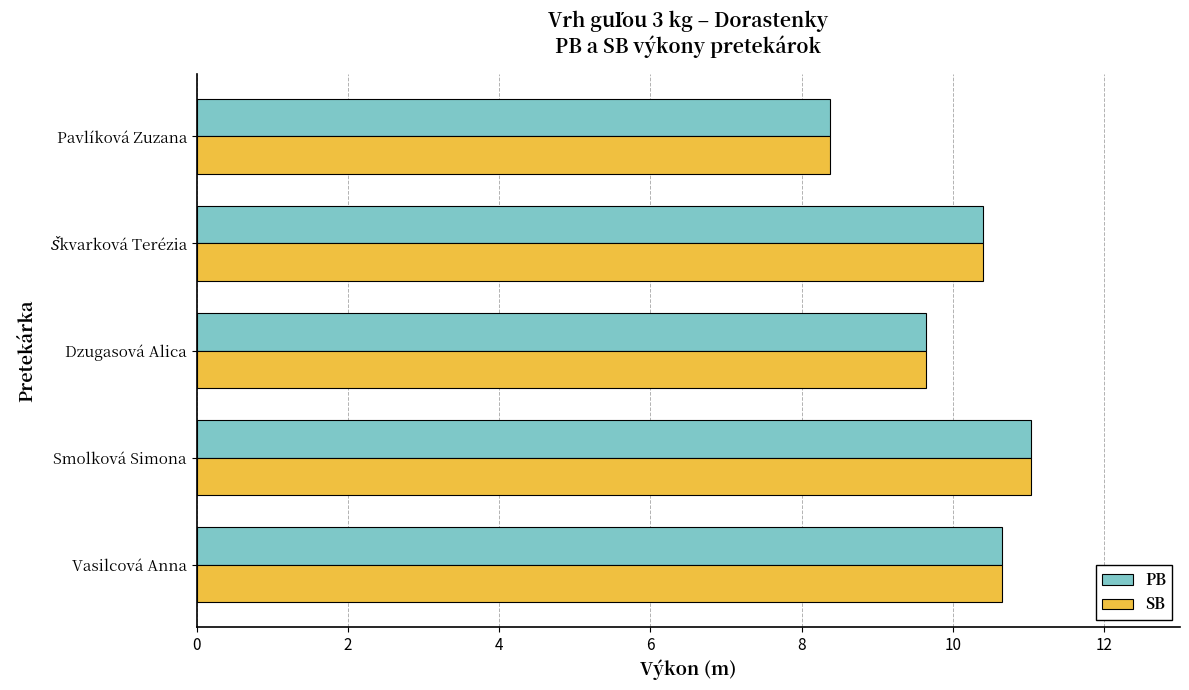

How many distinct data groups are displayed?

2